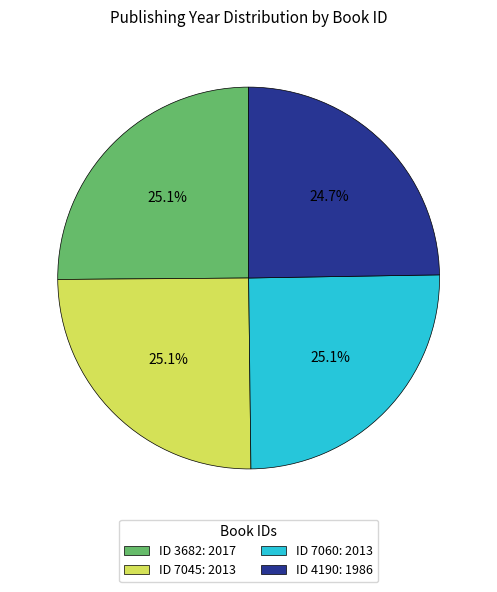

Is ID 7060: 2013 the majority of the pie?

No